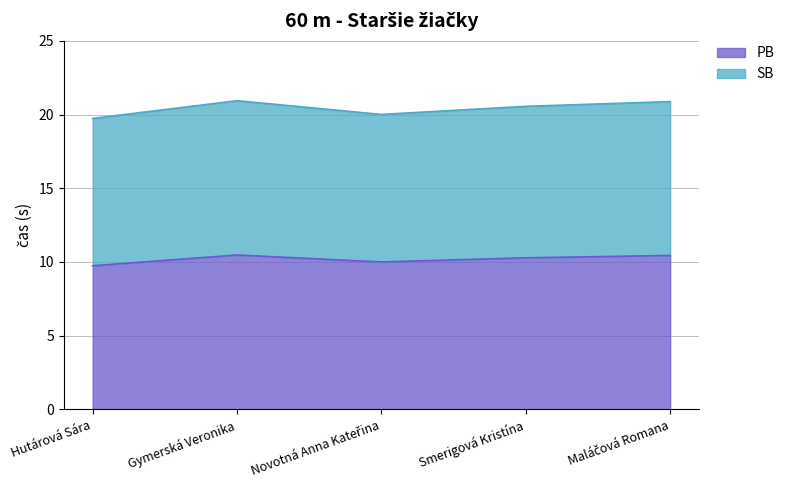

What position from the right is Novotná Anna Kateřina?

3